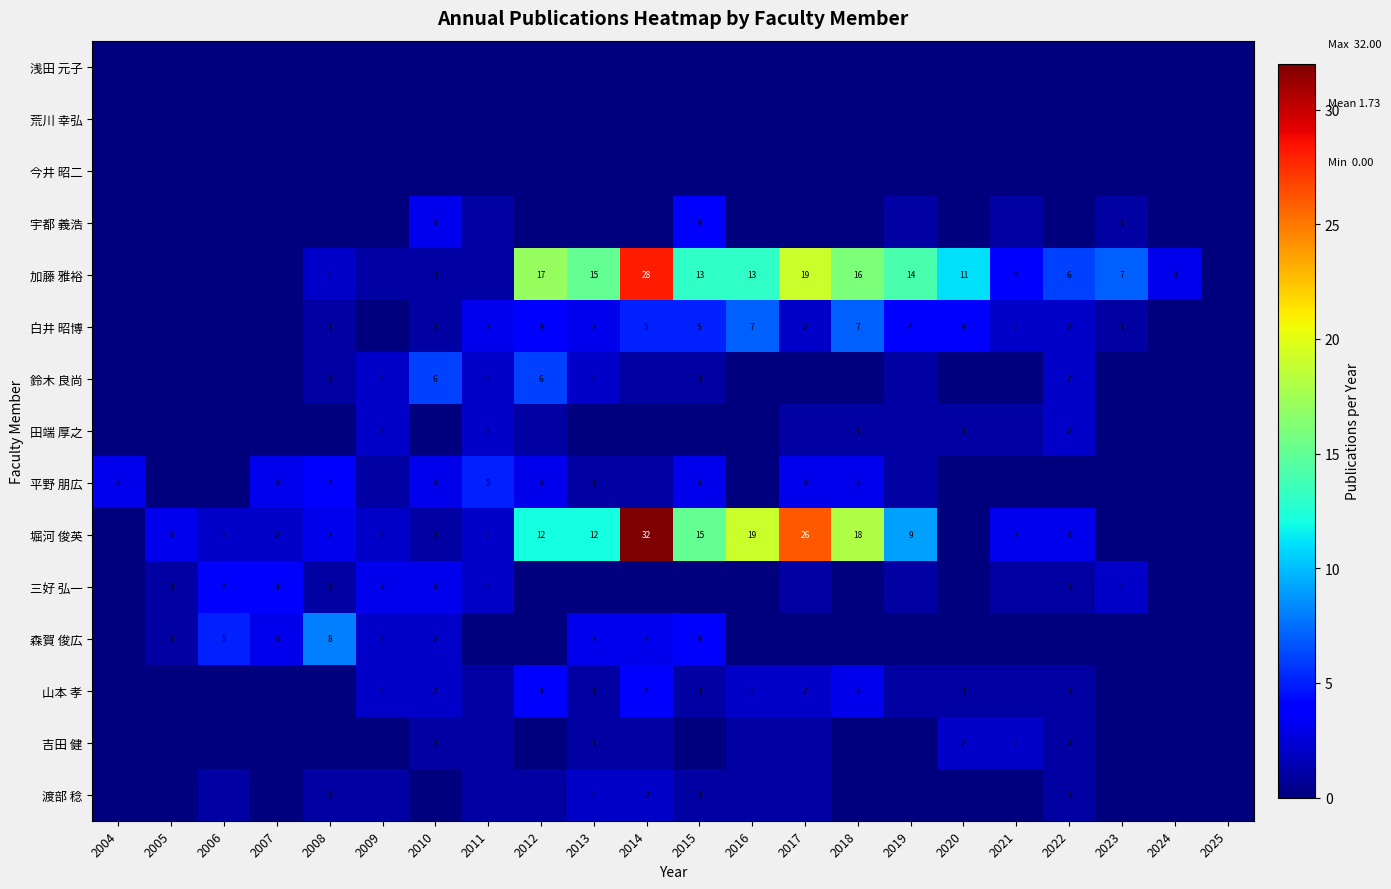

True or false: 加藤 雅裕 has a value of 8 at 2013.

False